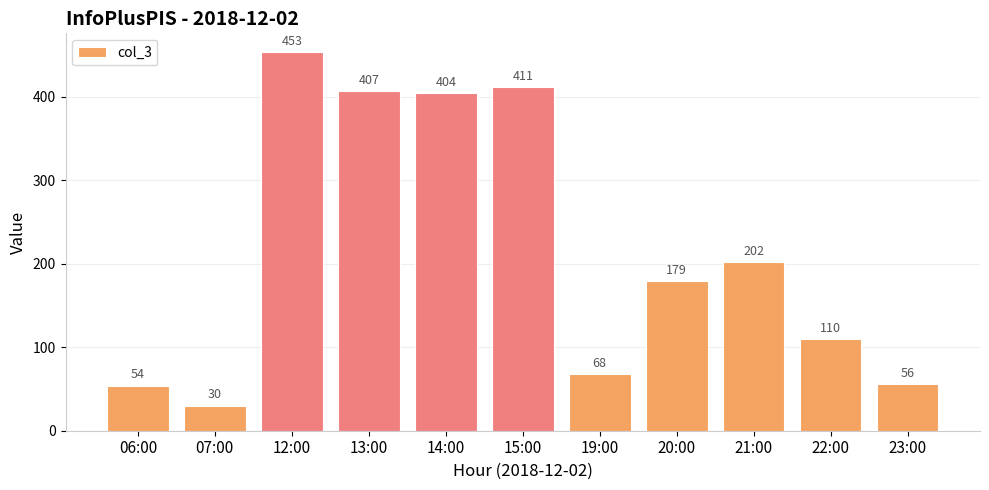

What is the difference between the maximum and second lowest values?

399